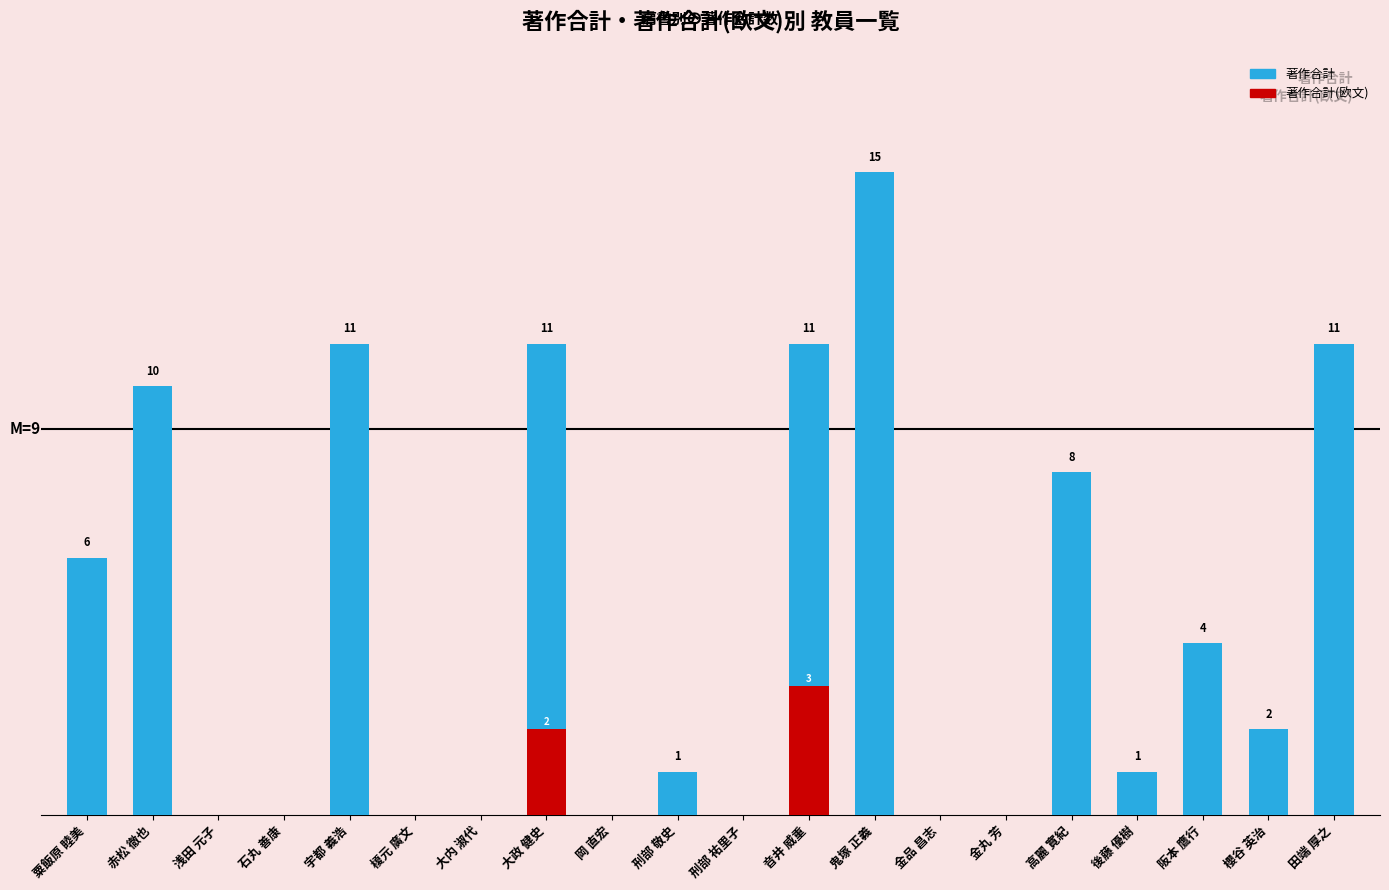

Reading right to left, extract all data points from this chart.

著作合計: 田端 厚之=11	櫻谷 英治=2	阪本 鷹行=4	後藤 優樹=1	高麗 寛紀=8	金丸 芳=0	金品 昌志=0	鬼塚 正義=15	音井 威重=11	刑部 祐里子=0	刑部 敬史=1	岡 直宏=0	大政 健史=11	大内 淑代=0	榎元 廣文=0	宇都 義浩=11	石丸 善康=0	浅田 元子=0	赤松 徹也=10	粟飯原 睦美=6
著作合計(欧文): 田端 厚之=0	櫻谷 英治=0	阪本 鷹行=0	後藤 優樹=0	高麗 寛紀=0	金丸 芳=0	金品 昌志=0	鬼塚 正義=0	音井 威重=3	刑部 祐里子=0	刑部 敬史=0	岡 直宏=0	大政 健史=2	大内 淑代=0	榎元 廣文=0	宇都 義浩=0	石丸 善康=0	浅田 元子=0	赤松 徹也=0	粟飯原 睦美=0